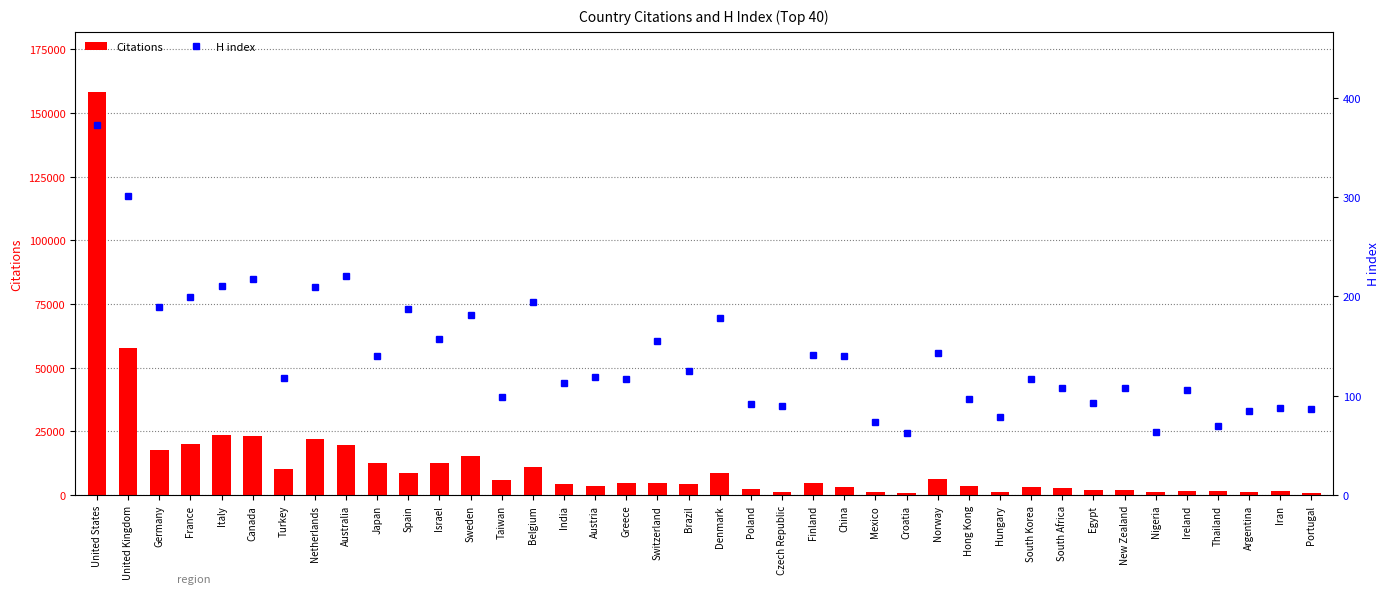

What are all the series names shown in the legend?

Citations, H index